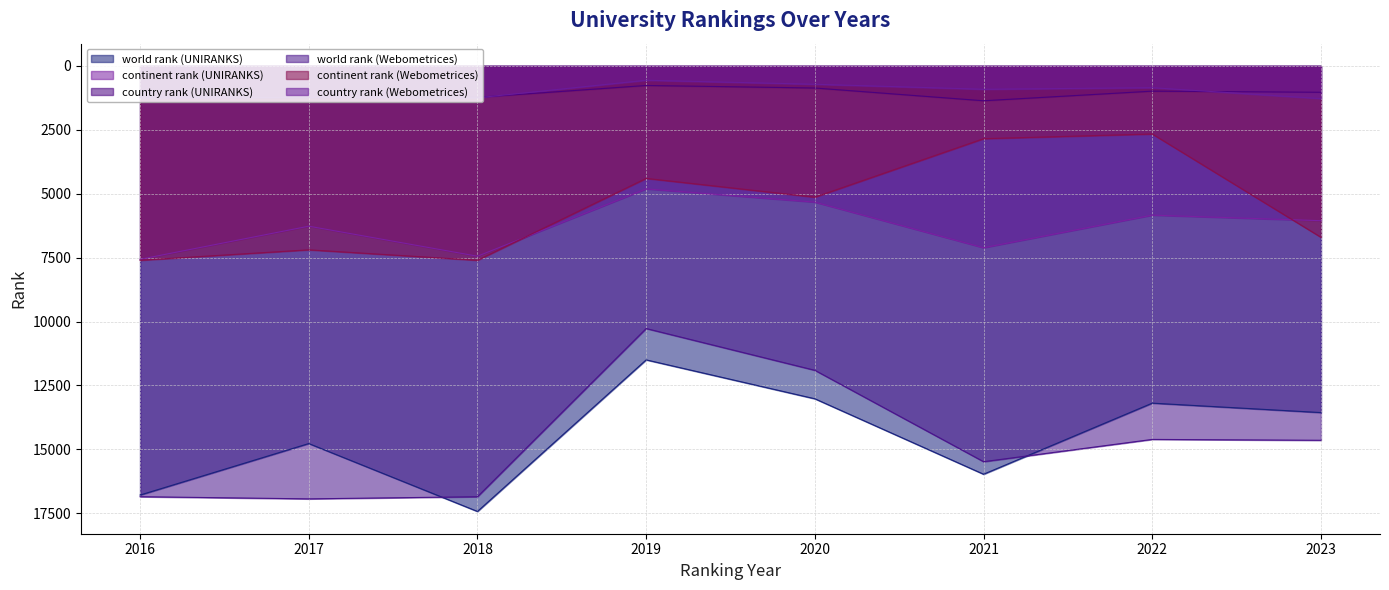

Reading right to left, list all the values displayed in this chart.

world rank (UNIRANKS): 13561	13192	15973	13021	11499	17429	14773	16788
continent rank (UNIRANKS): 6054	5836	7112	5327	4809	7444	6269	7565
country rank (UNIRANKS): 1030	986	1362	863	764	1228	1236	1227
world rank (Webometrices): 14645	14611	15482	11907	10273	16853	16937	16852
continent rank (Webometrices): 6703	2662	2846	5134	4399	7602	7194	7602
country rank (Webometrices): 1277	851	912	716	559	1246	1228	1246